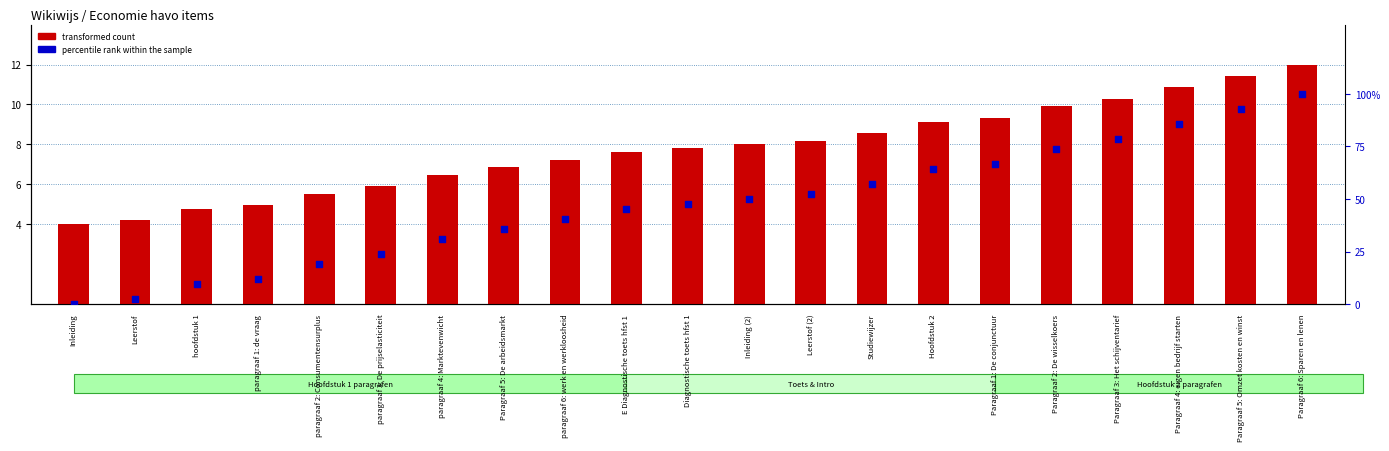

What is the total value across all series at Paragraaf 4: eigen bedrijf starten?

96.6